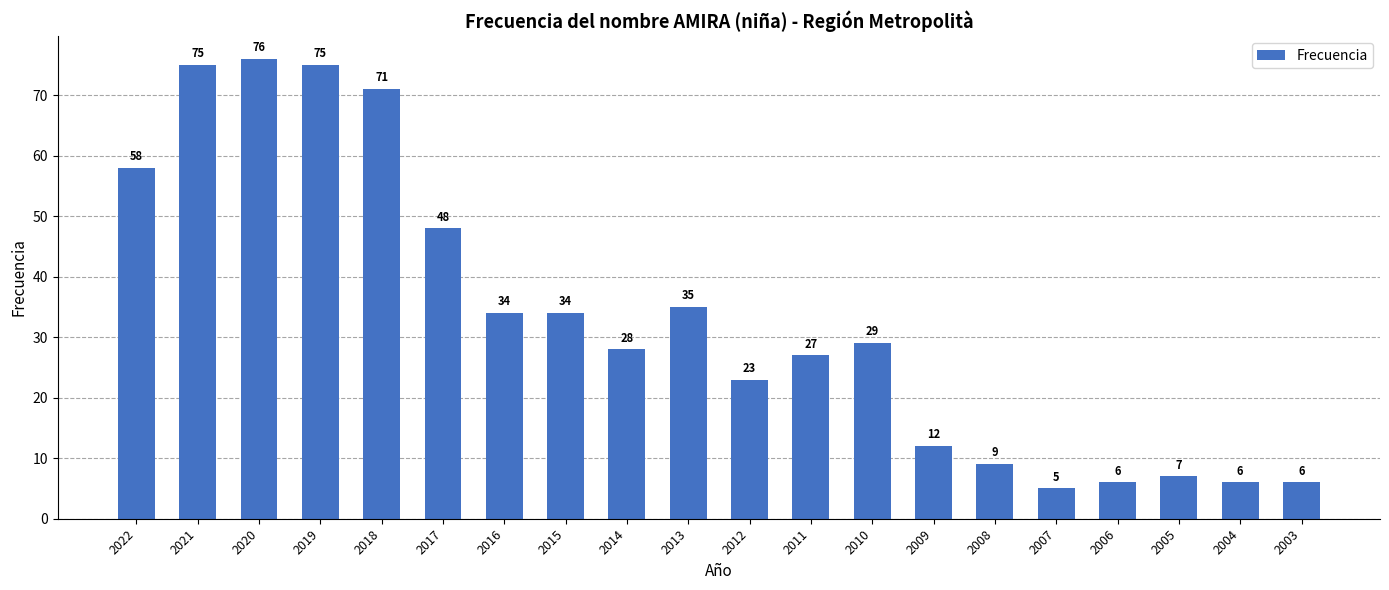

Is it true that the value at 2013 is 35?

True